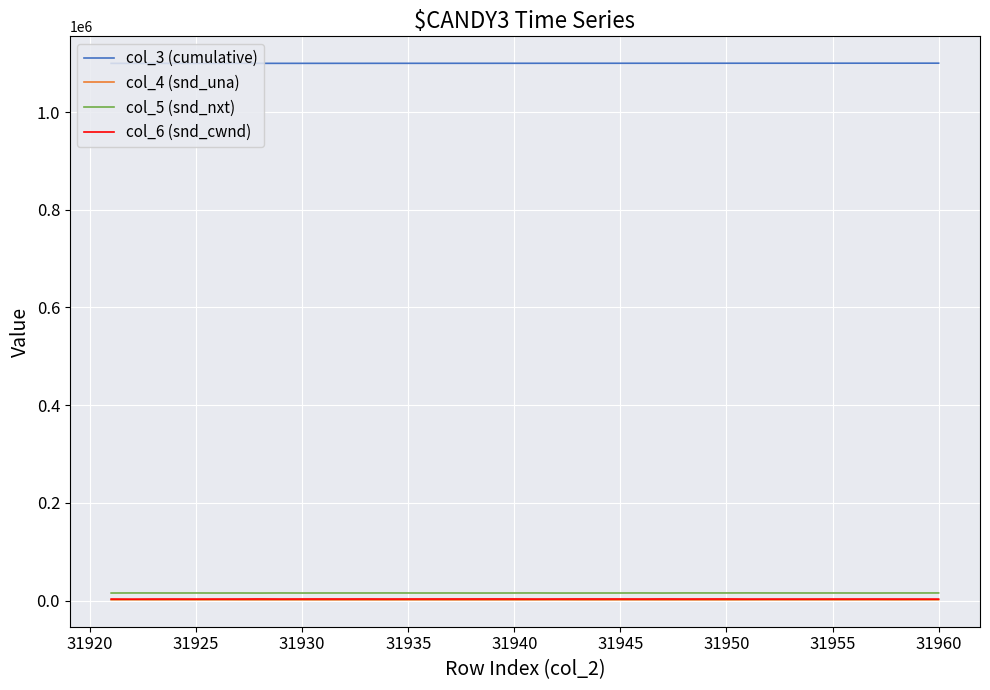

What is the greatest value displayed?

1100077